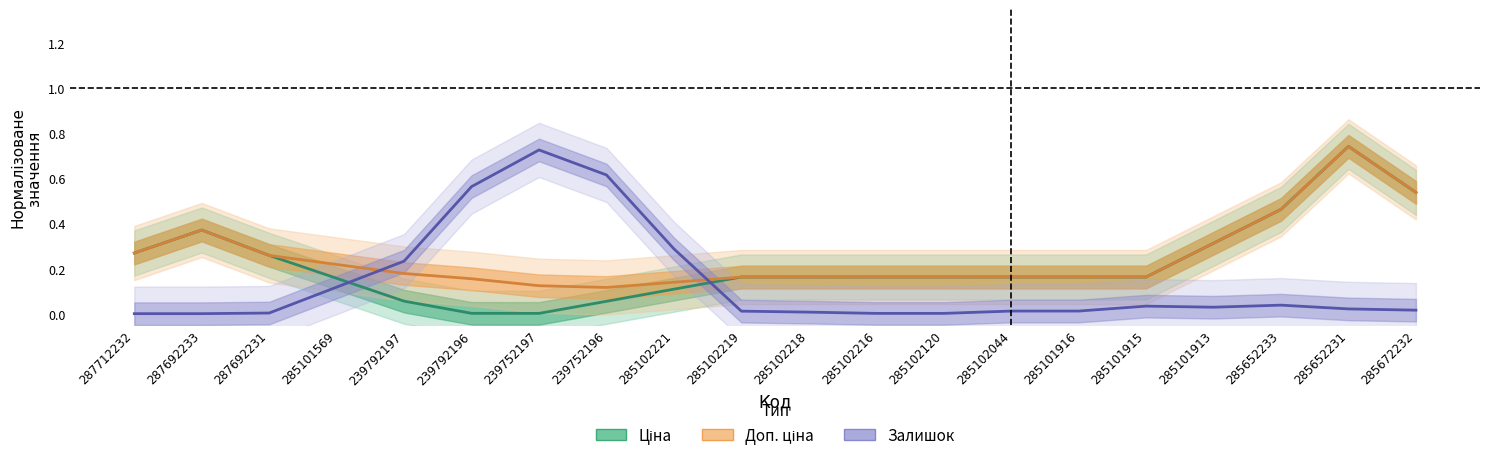

Count the number of categories in the chart.

20